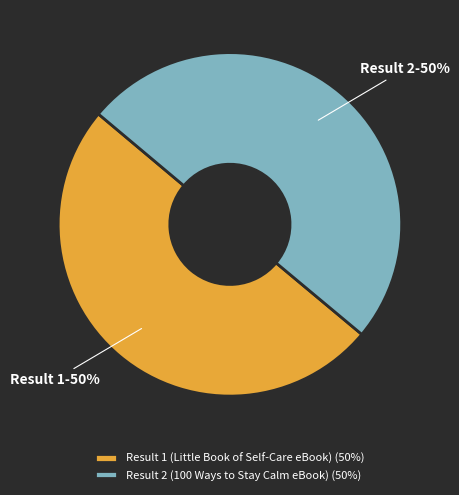

True or false: Result 2 (100 Ways to Stay Calm eBook) accounts for 50% of the total.

True